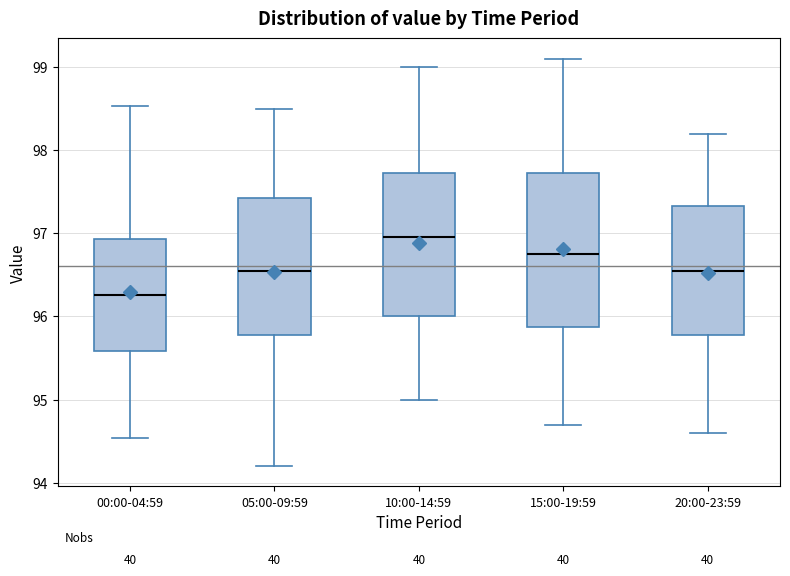

Reading left to right, transcribe this box plot: for each box, give where its median line is, the range the box spans, and where its two whiskers end, as read against the y-axis. The values are not printed on the chart, so give them approximately, as read against the axis.

00:00-04:59: median 96.3, box 95.6 to 96.9, whiskers 94.5 to 98.5
05:00-09:59: median 96.6, box 95.8 to 97.4, whiskers 94.2 to 98.5
10:00-14:59: median 97.0, box 96.0 to 97.7, whiskers 95.0 to 99.0
15:00-19:59: median 96.8, box 95.9 to 97.7, whiskers 94.7 to 99.1
20:00-23:59: median 96.6, box 95.8 to 97.3, whiskers 94.6 to 98.2